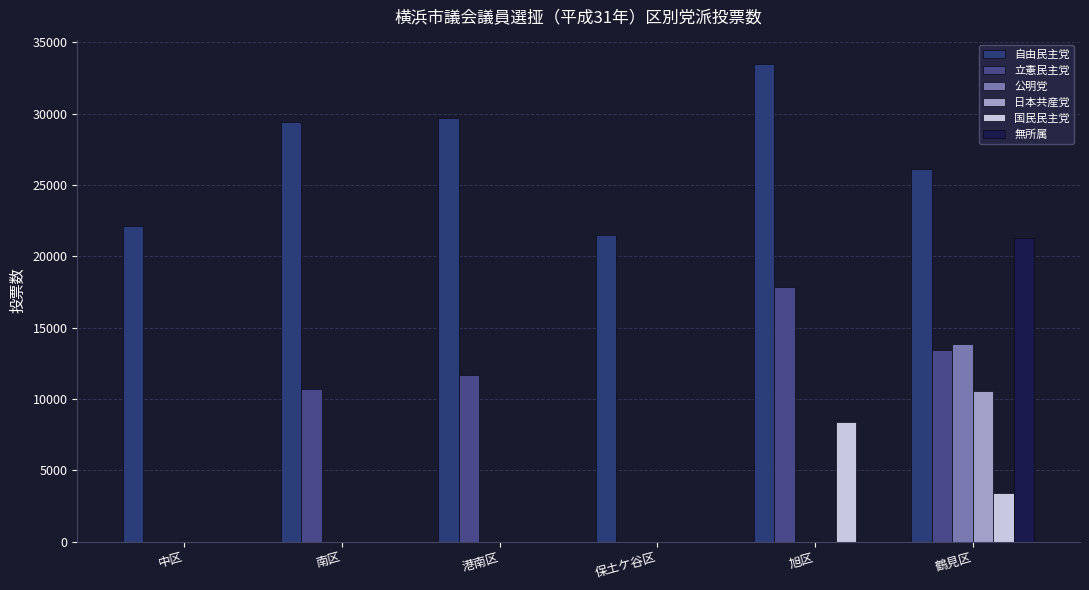

List the labels in order of 立憲民主党 value, smallest first.

中区, 保土ケ谷区, 南区, 港南区, 鶴見区, 旭区